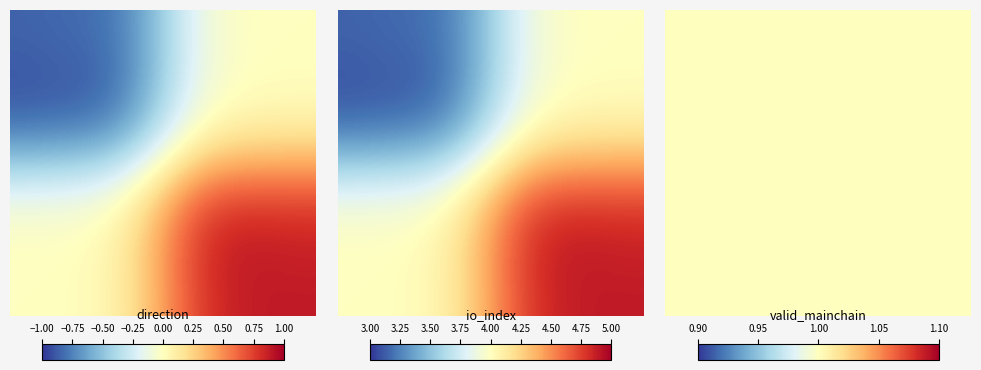

At how many categories does at least one series exceed 4?

1